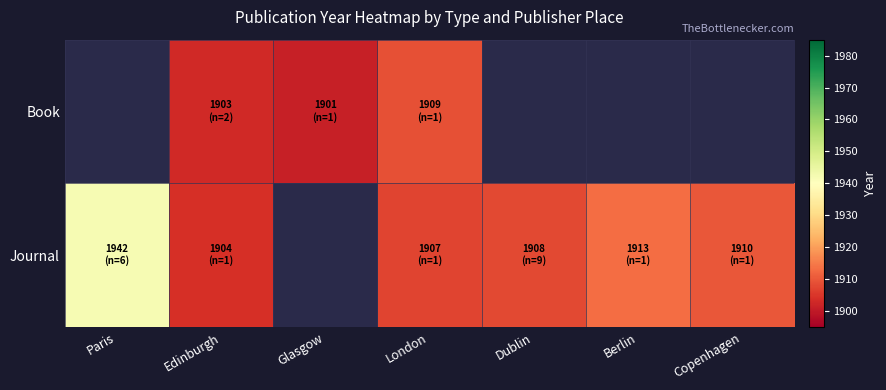

Which has a higher value, Edinburgh or Copenhagen?

Copenhagen